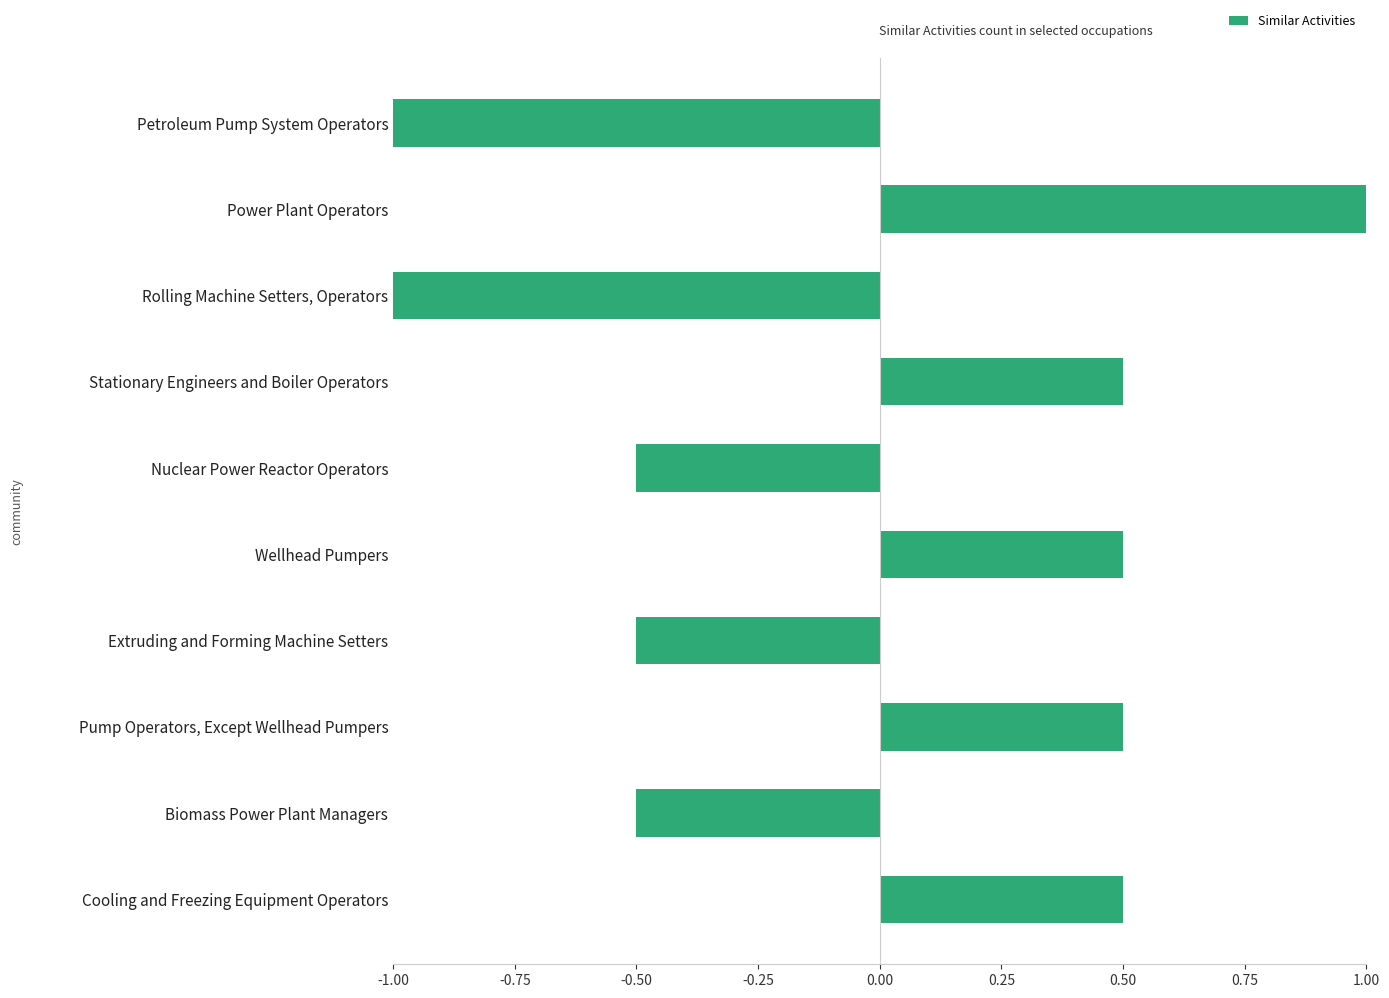

What is the difference between the maximum and minimum values?

2.0